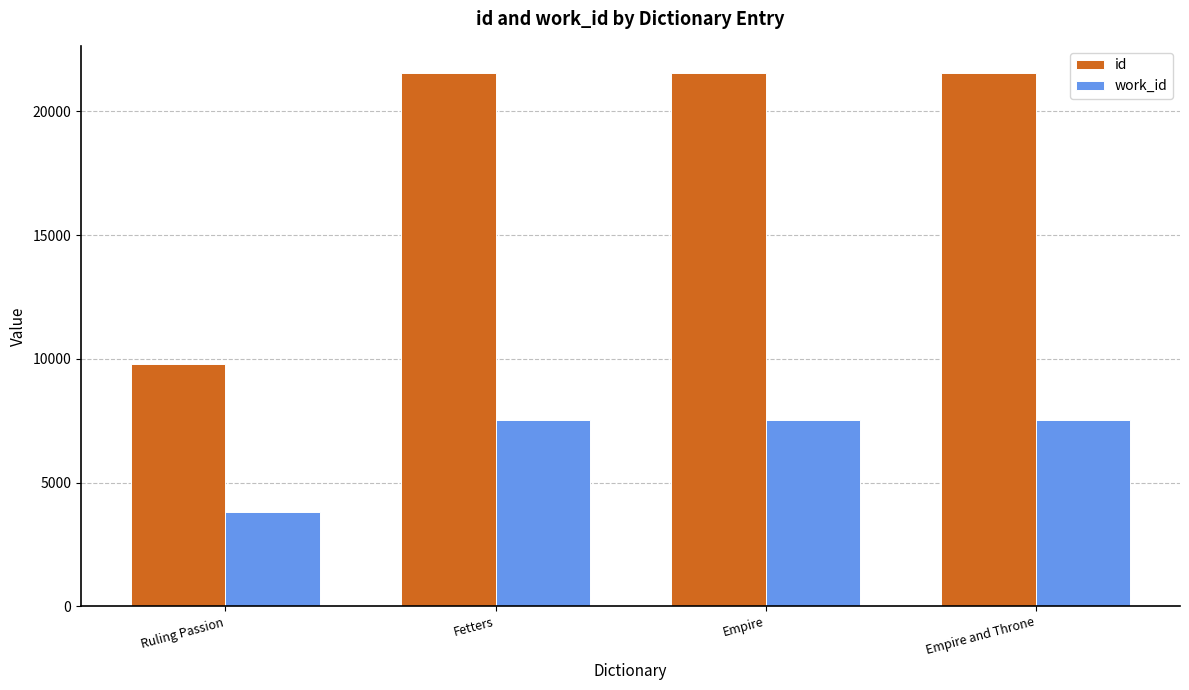

Between Ruling Passion and Fetters, which series saw the biggest shift?

id